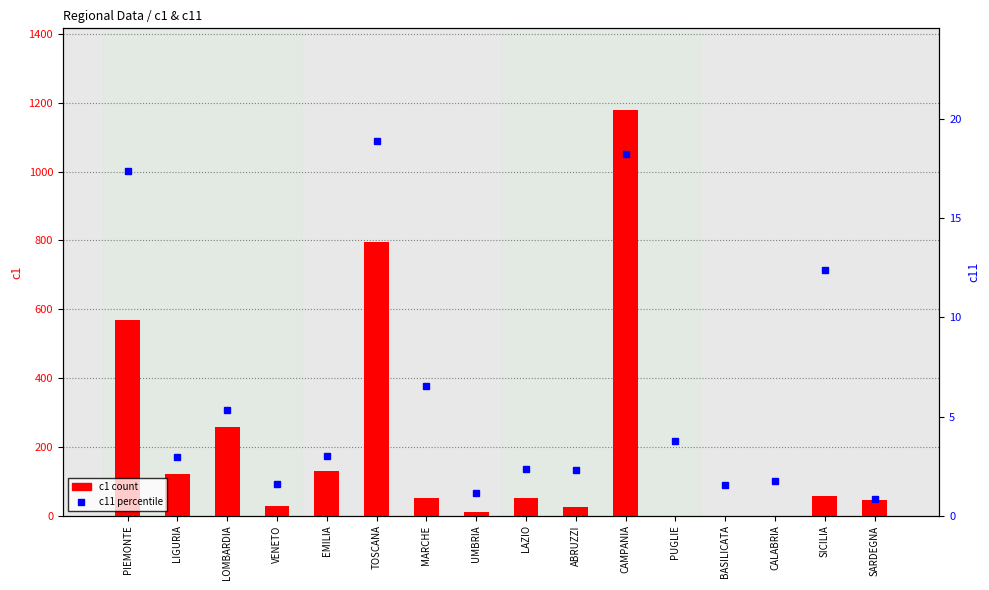

What is the value of the c11 percentile bar at the 14th from the left?

1.8